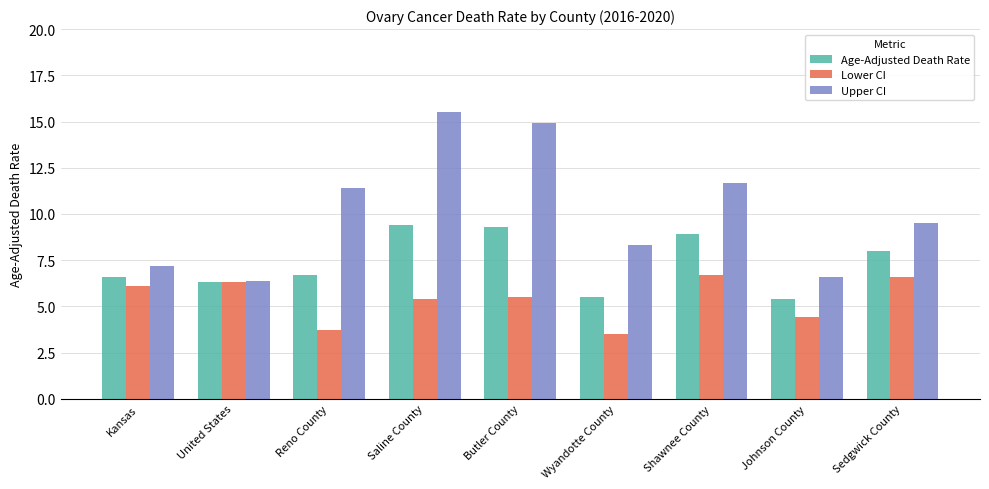

What value does the Lower CI series have at Reno County?

3.7